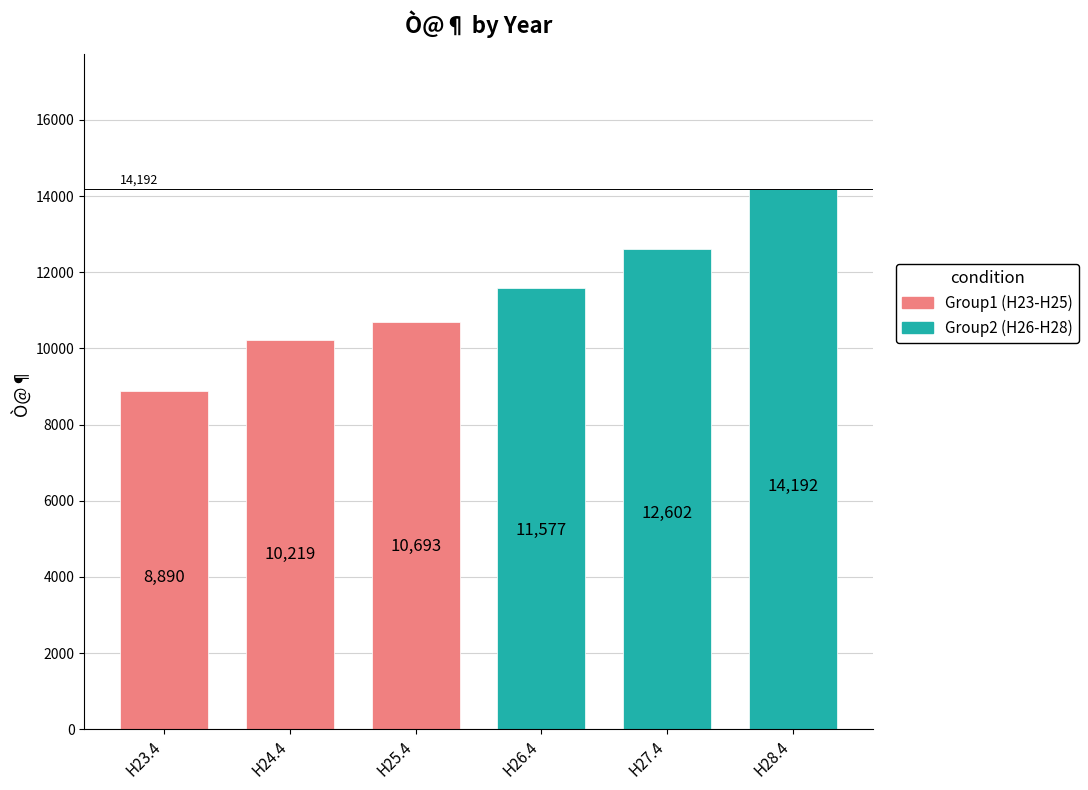

What are all the series names shown in the legend?

Group1 (H23-H25), Group2 (H26-H28)